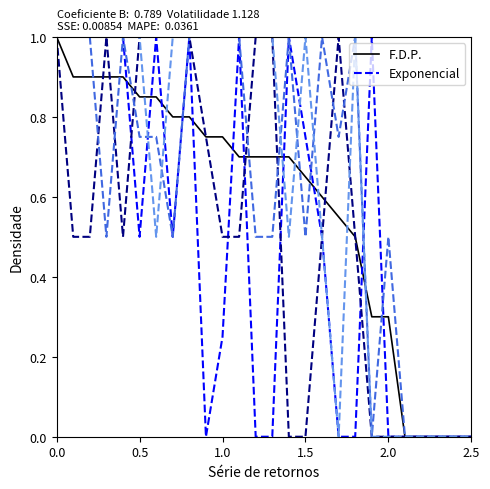

Does the chart have visible grid lines?

No